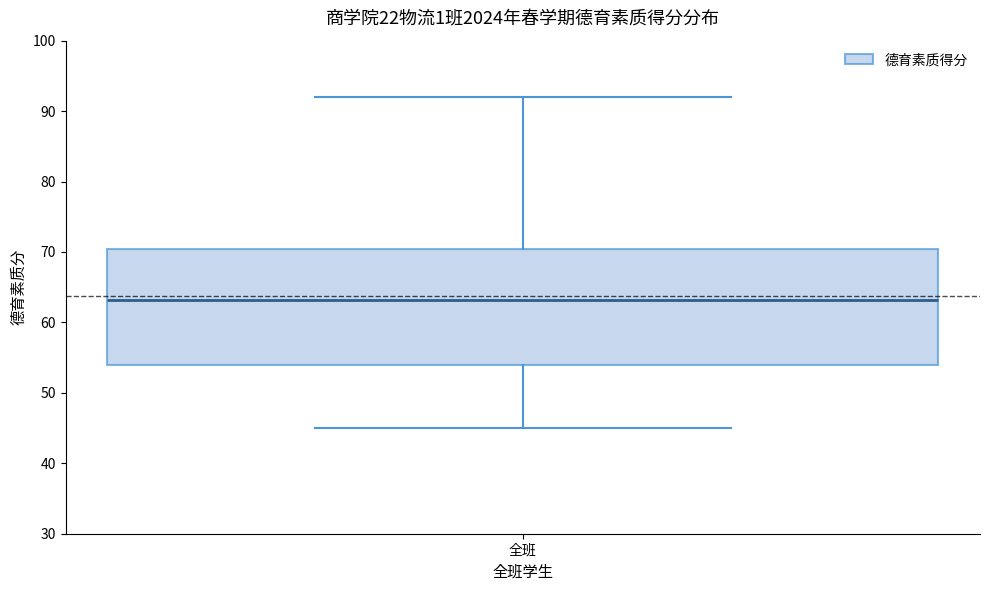

Where does the lower whisker of the box for 全班 end on the y-axis? The values are not printed on the chart, so give them approximately, as read against the axis.

45